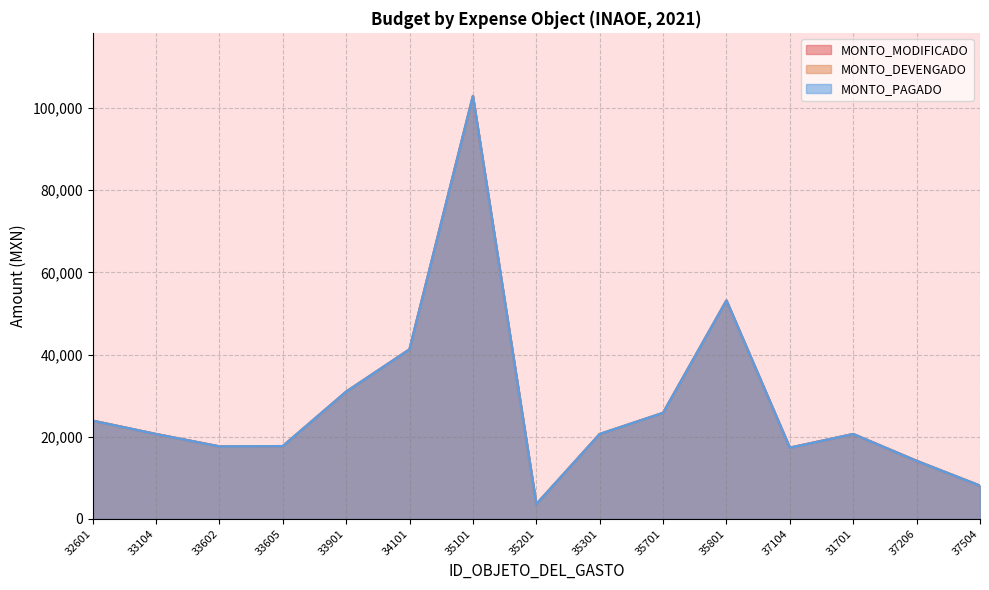

How many values in the MONTO_MODIFICADO series exceed 20614?

6